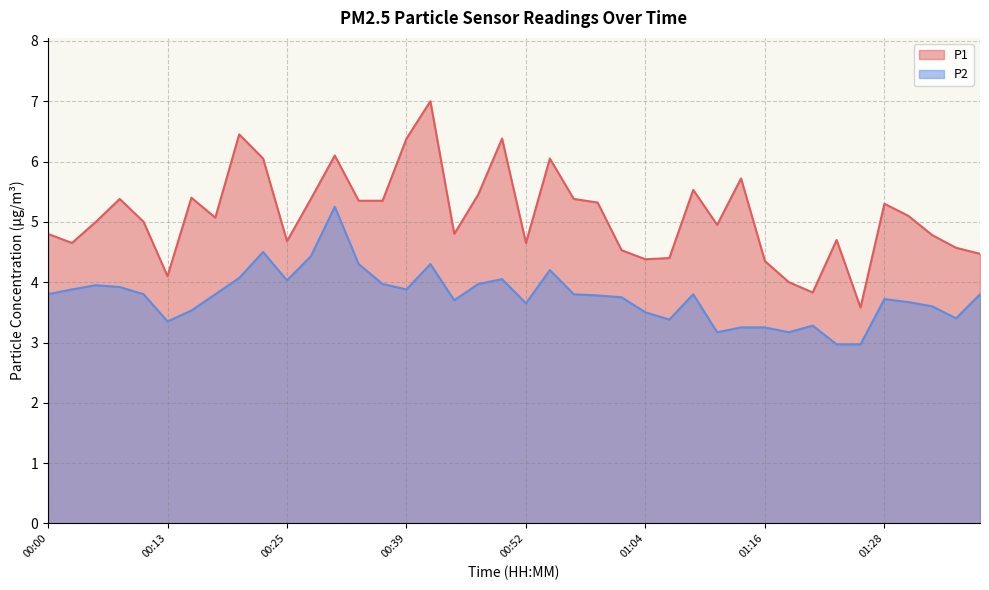

The value of P1 at 00:32 is 5.3. True or false?

True